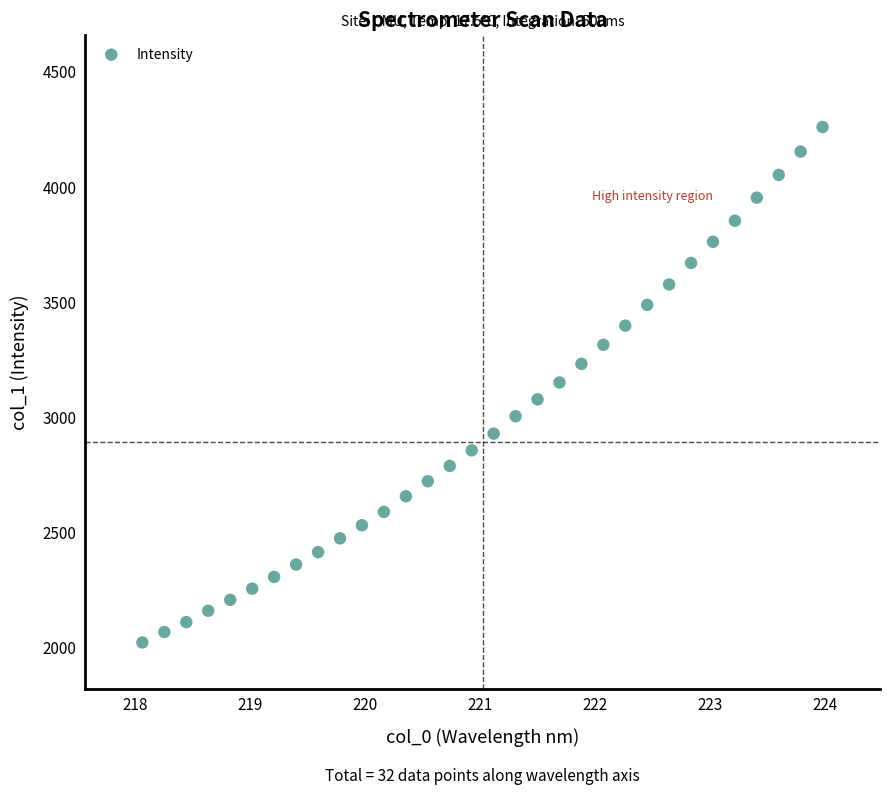

What is the range of Y values (max minus min)?

2237.5